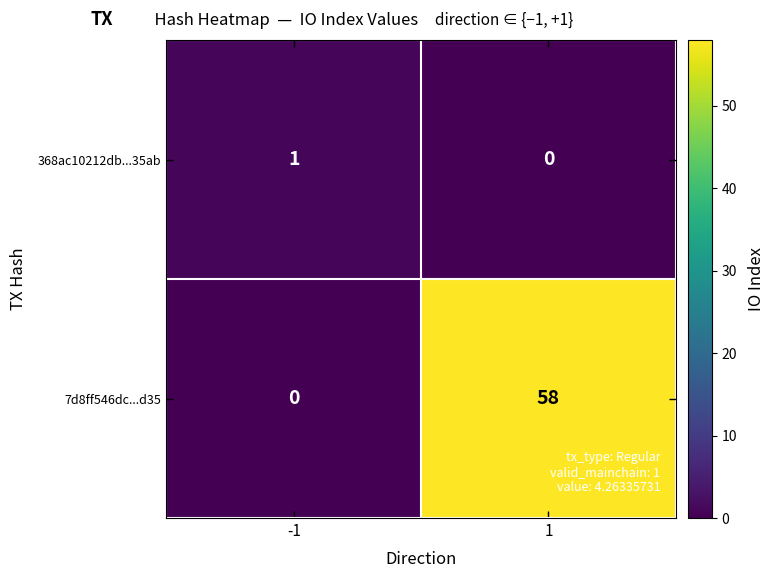

What is the maximum value shown in the chart?

58